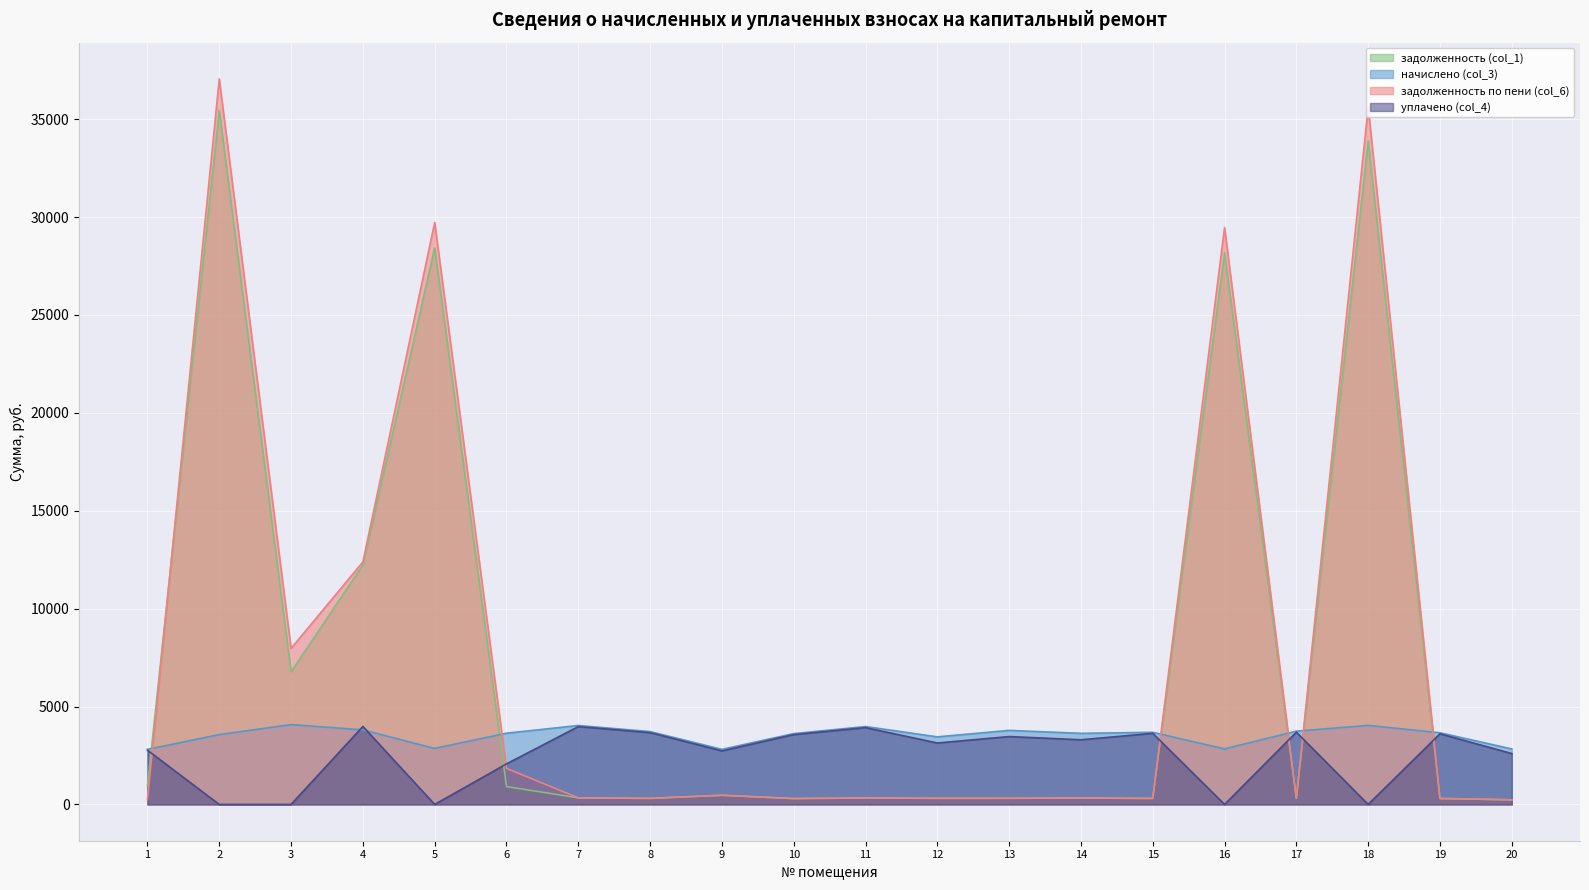

Is it true that начислено (col_3) equals 827.3 at 19?

False